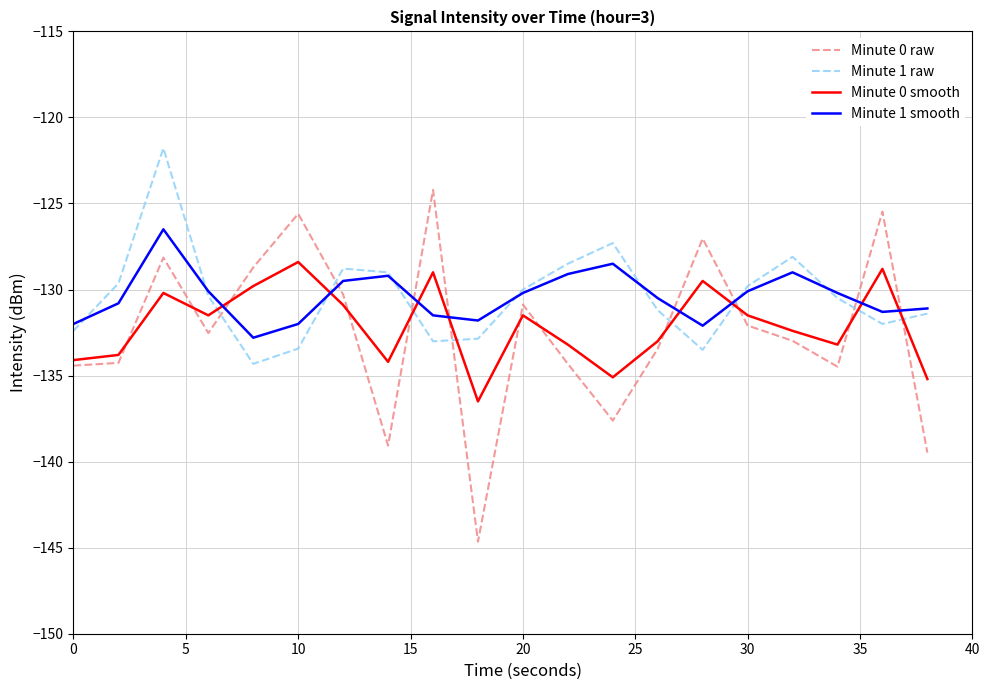

What is the greatest value displayed?

-121.8